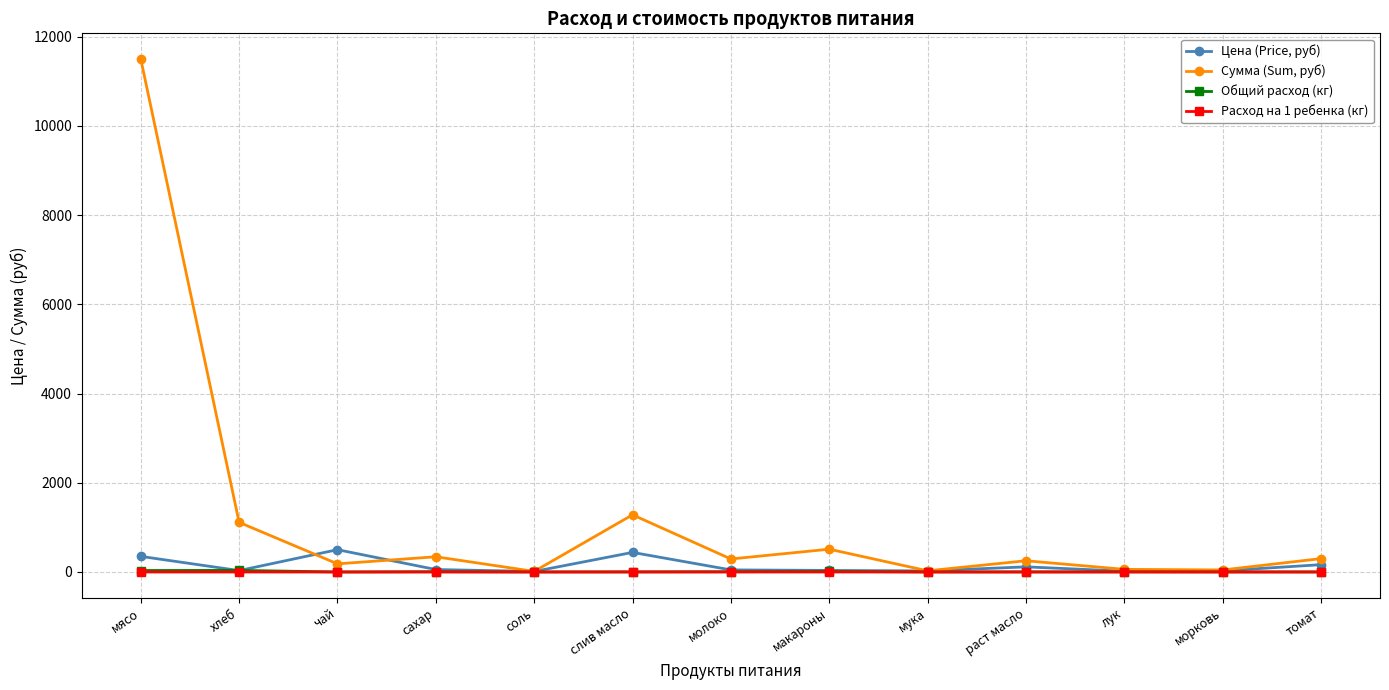

Which series has the largest total across all categories?

Сумма (Sum, руб)